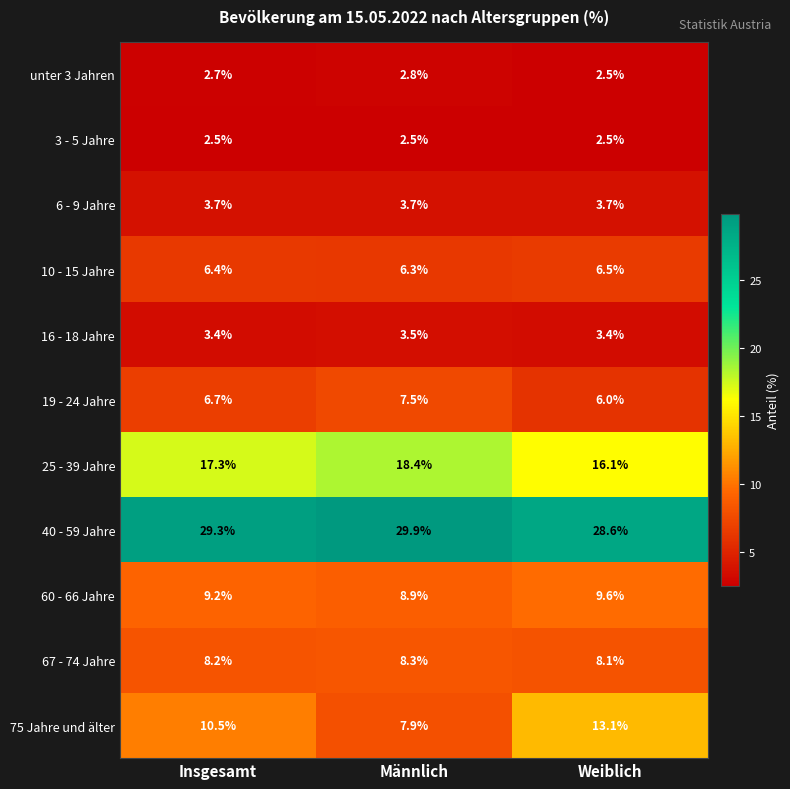

Which series has the largest total across all categories?

40 - 59 Jahre